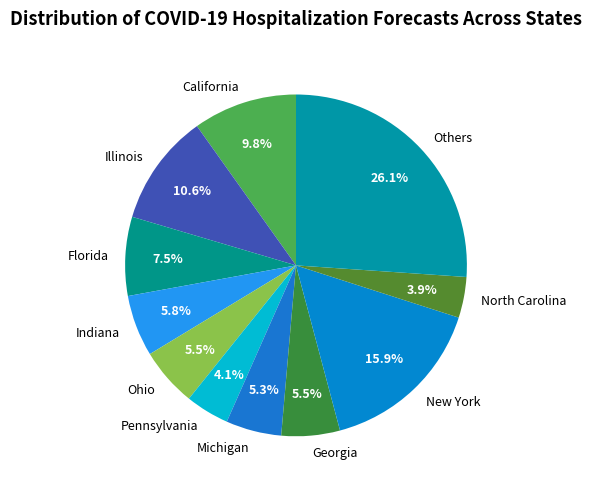

Which slice is the largest?

Others